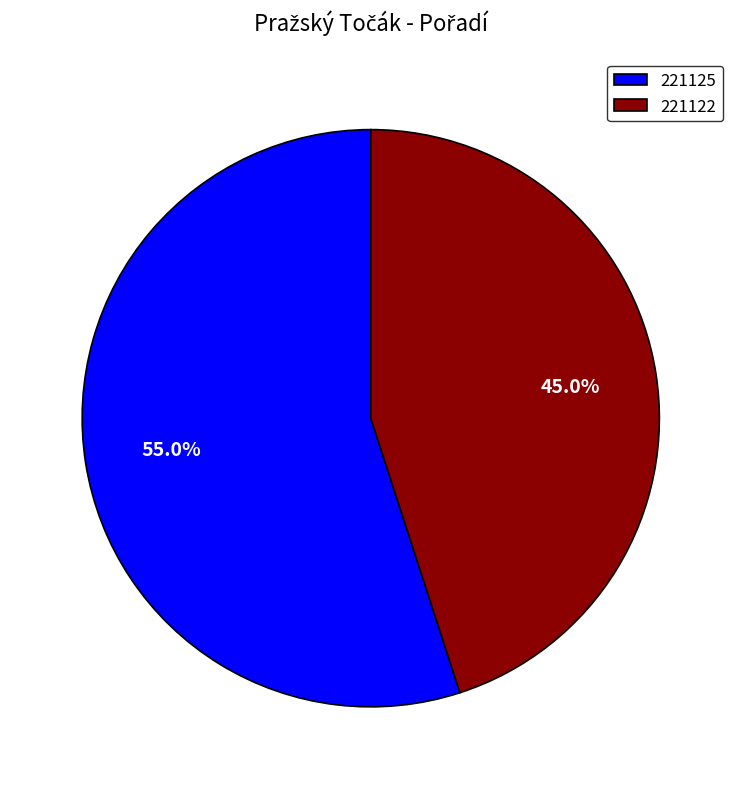

How many segments does this pie chart have?

2